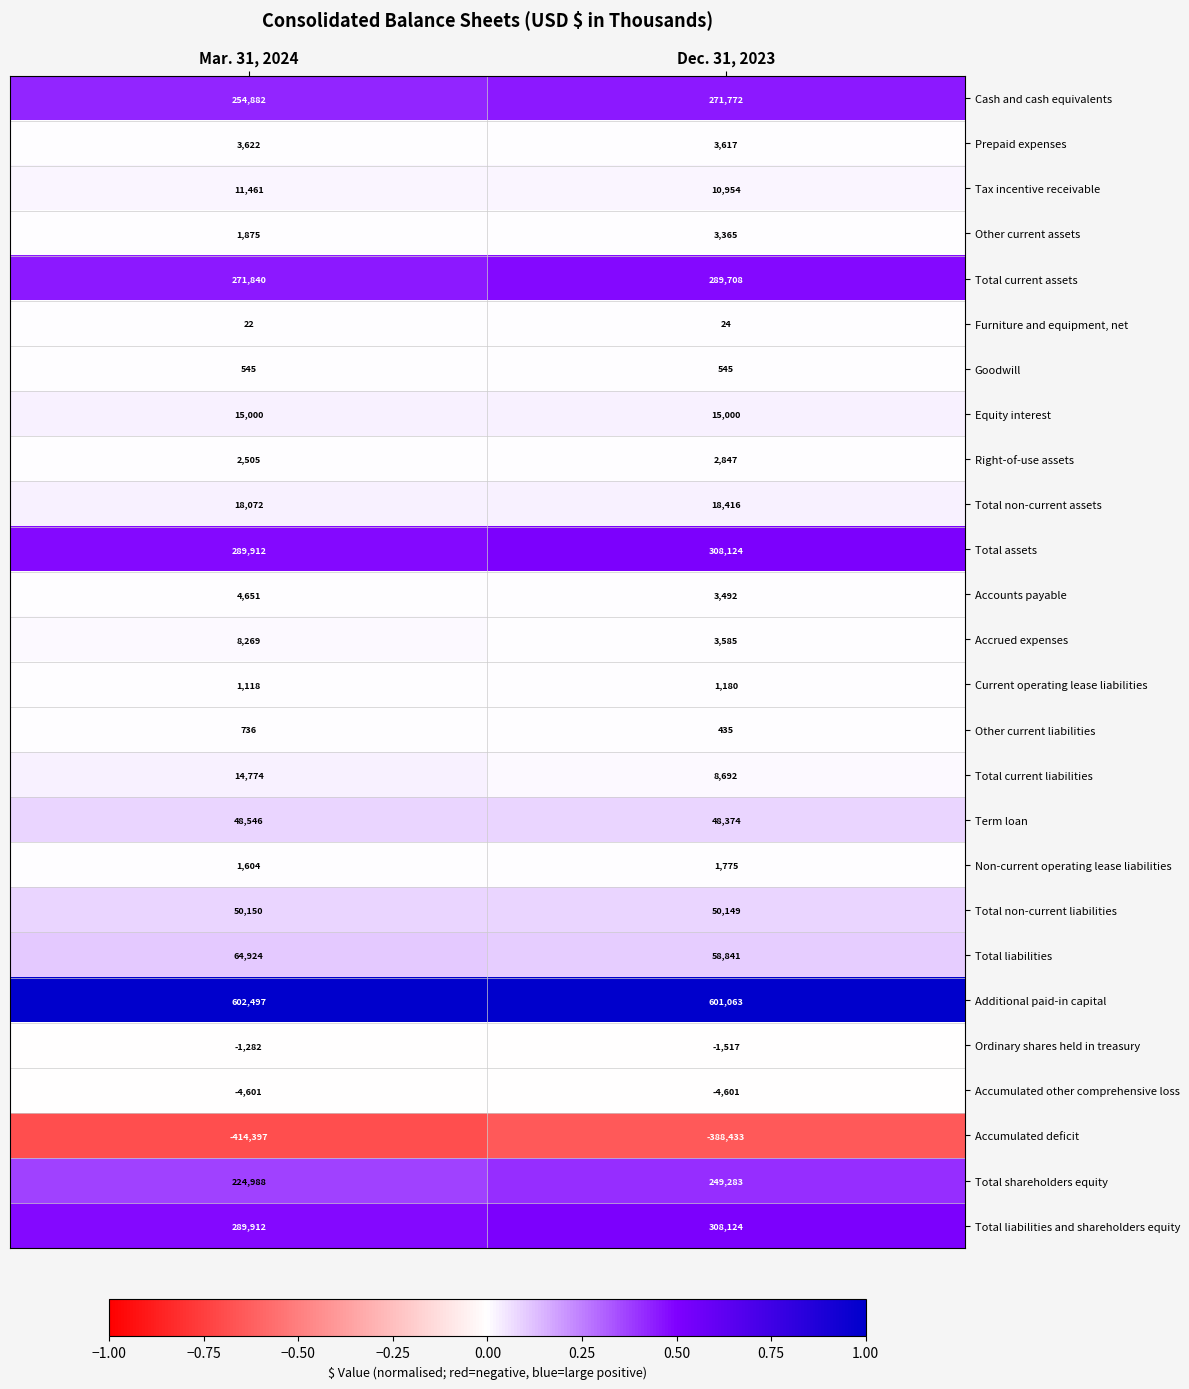

Between Mar. 31, 2024 and Dec. 31, 2023, which series saw the biggest shift?

Accumulated deficit